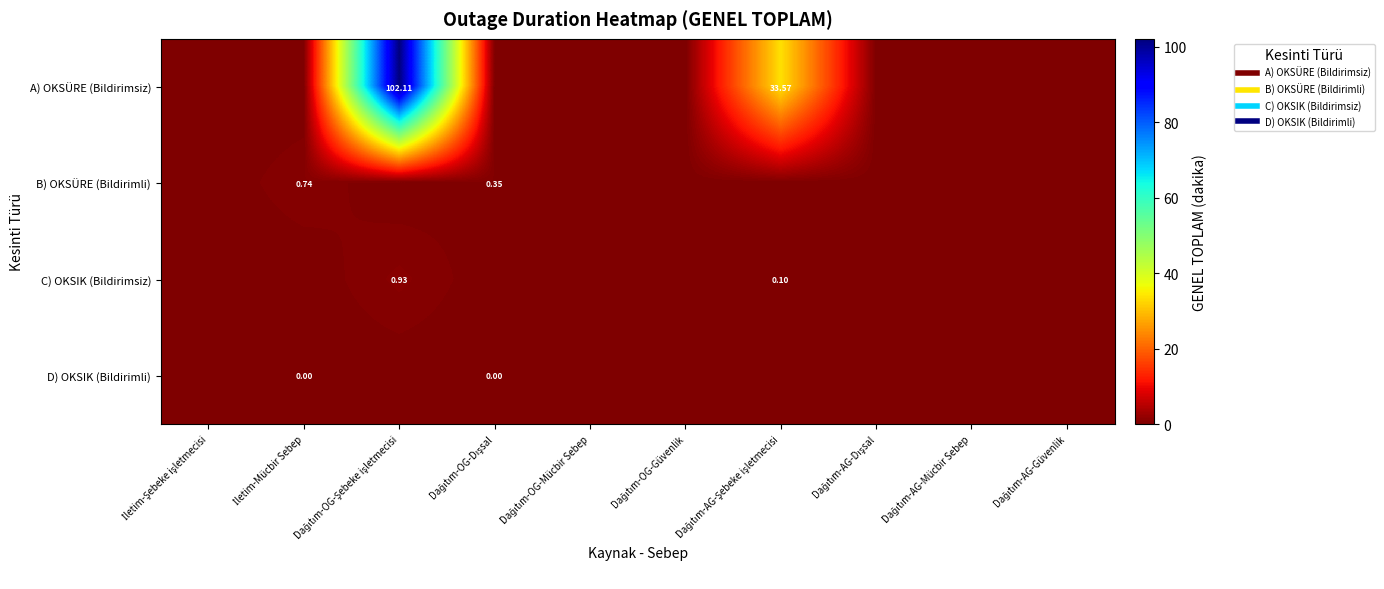

List the series in order of their peak value, lowest first.

D) OKSIK (Bildirimli), B) OKSÜRE (Bildirimli), C) OKSIK (Bildirimsiz), A) OKSÜRE (Bildirimsiz)